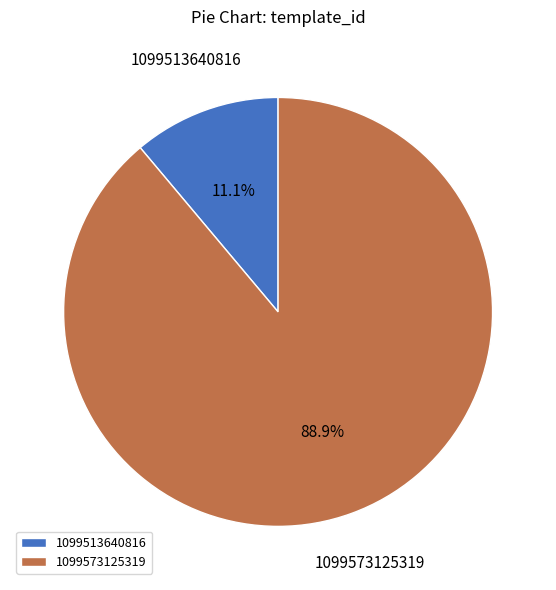

What portion of the pie excludes 1099573125319?

11.1%